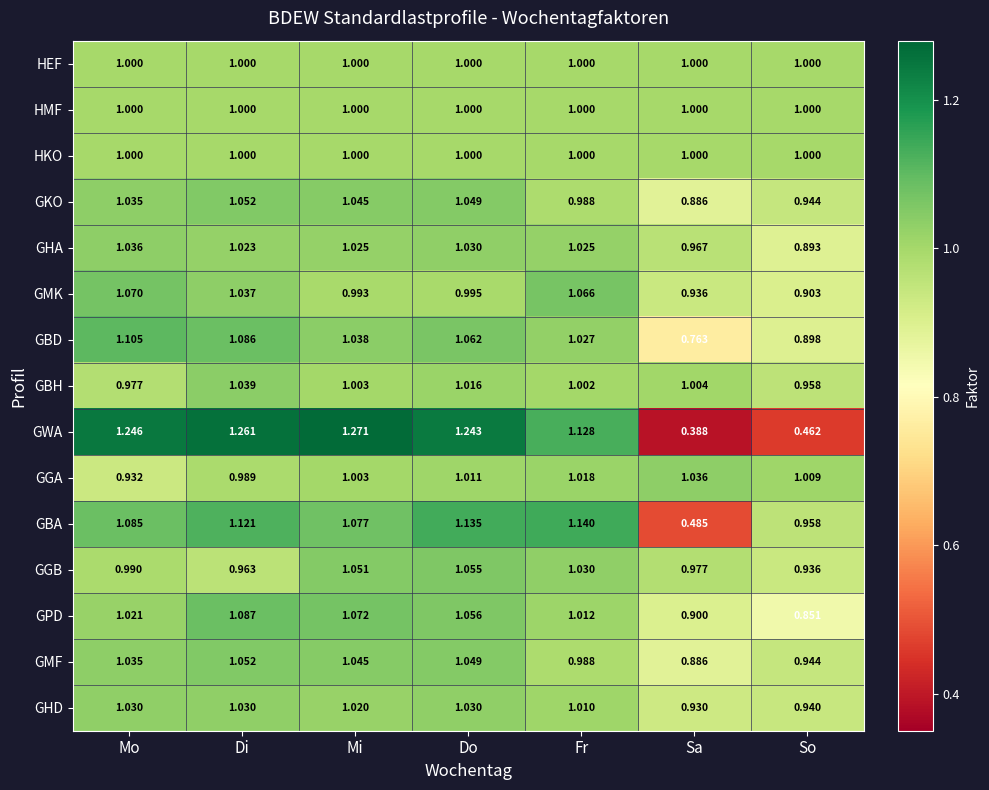

At which label does GBH reach its minimum?

So